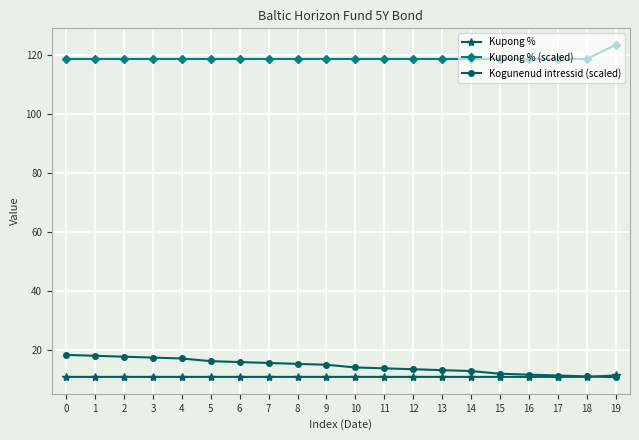

True or false: Kupong % and Kupong % (scaled) intersect in this chart.

False